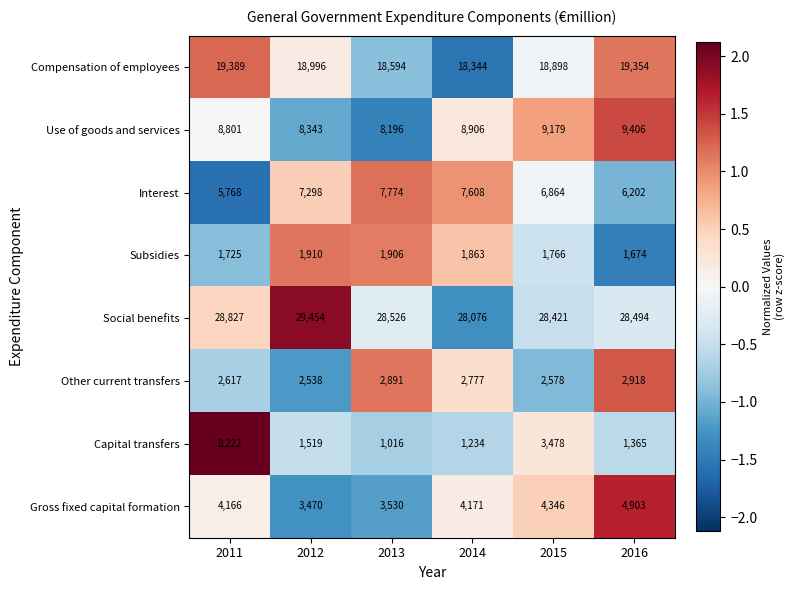

The value of Capital transfers at 2014 is 1234. True or false?

True